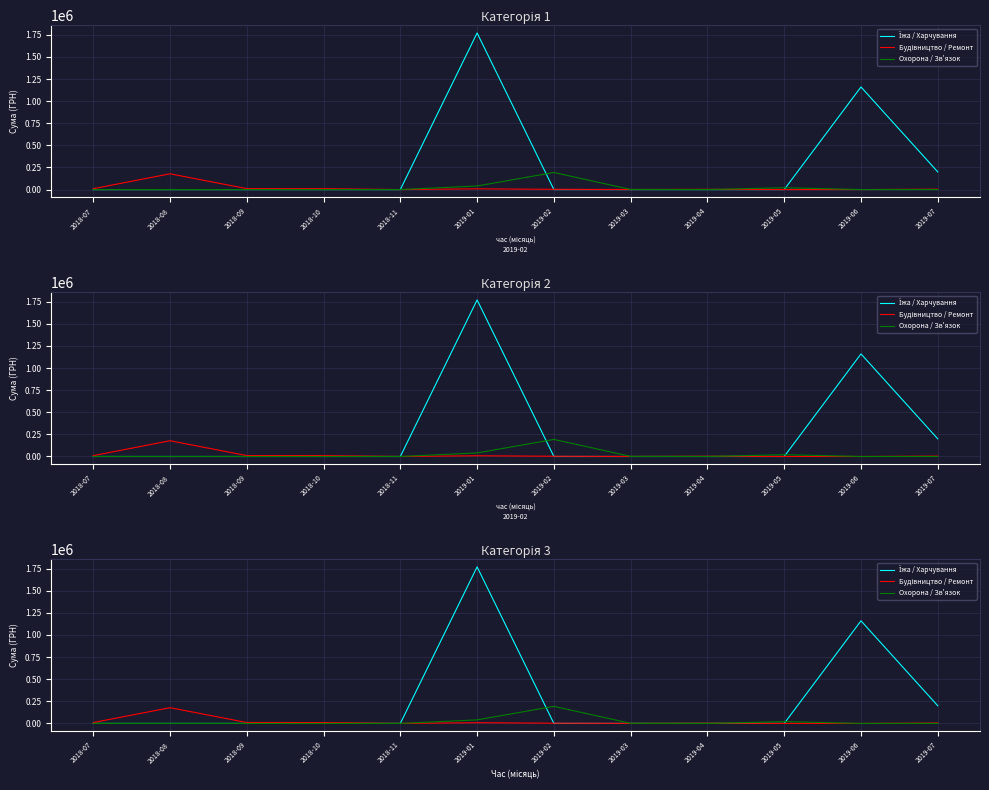

List the series in order of their peak value, lowest first.

Будівництво / Ремонт, Охорона / Зв'язок, Їжа / Харчування